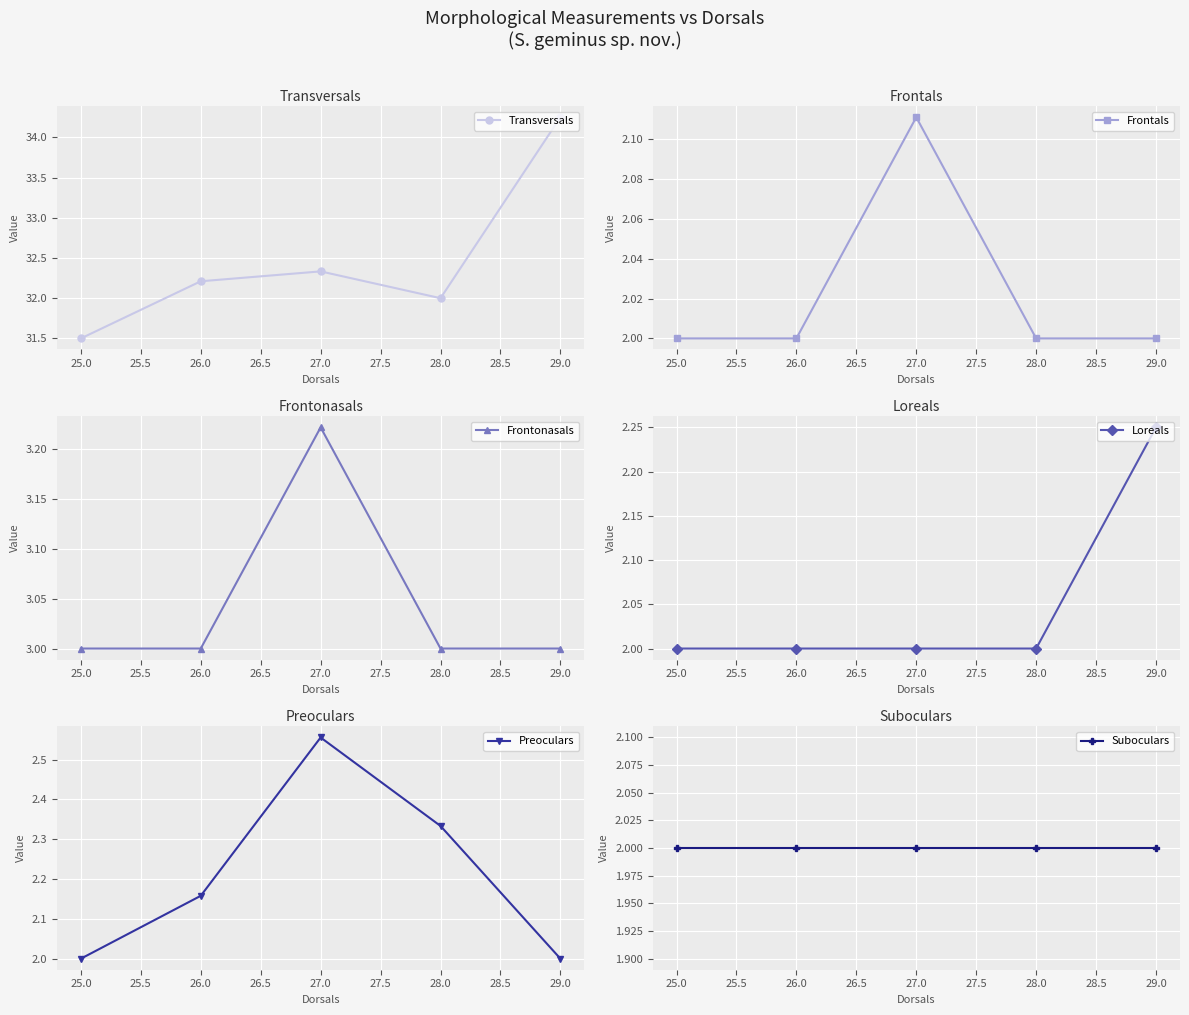

What is the difference between the maximum and minimum values in the Frontonasals series?

0.2